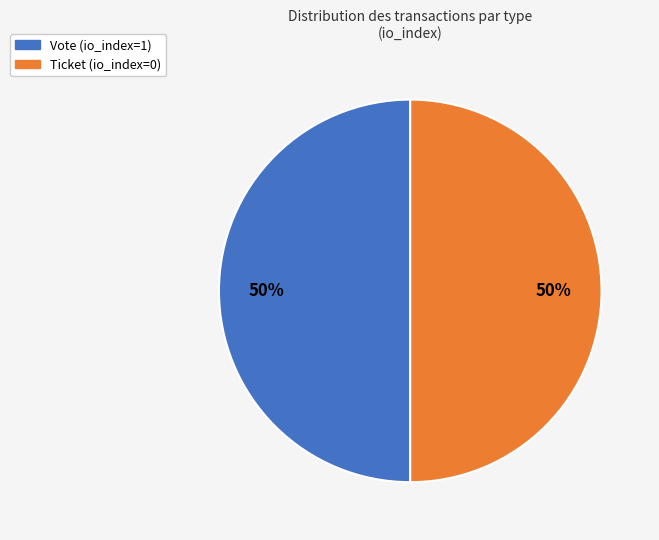

To the nearest percent, what is the difference between the Ticket (io_index=0) and Vote (io_index=1) slice percentages?

0%